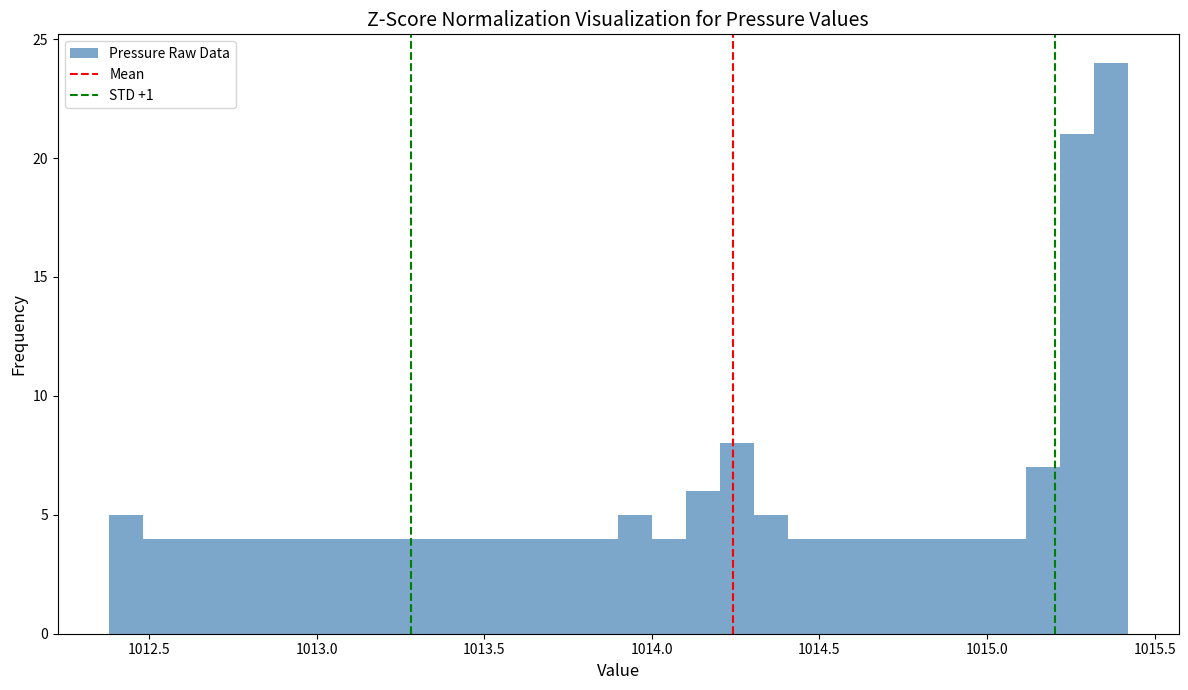

Read against the x-axis, roughly where is the centre of the tallest bar?

1015.35